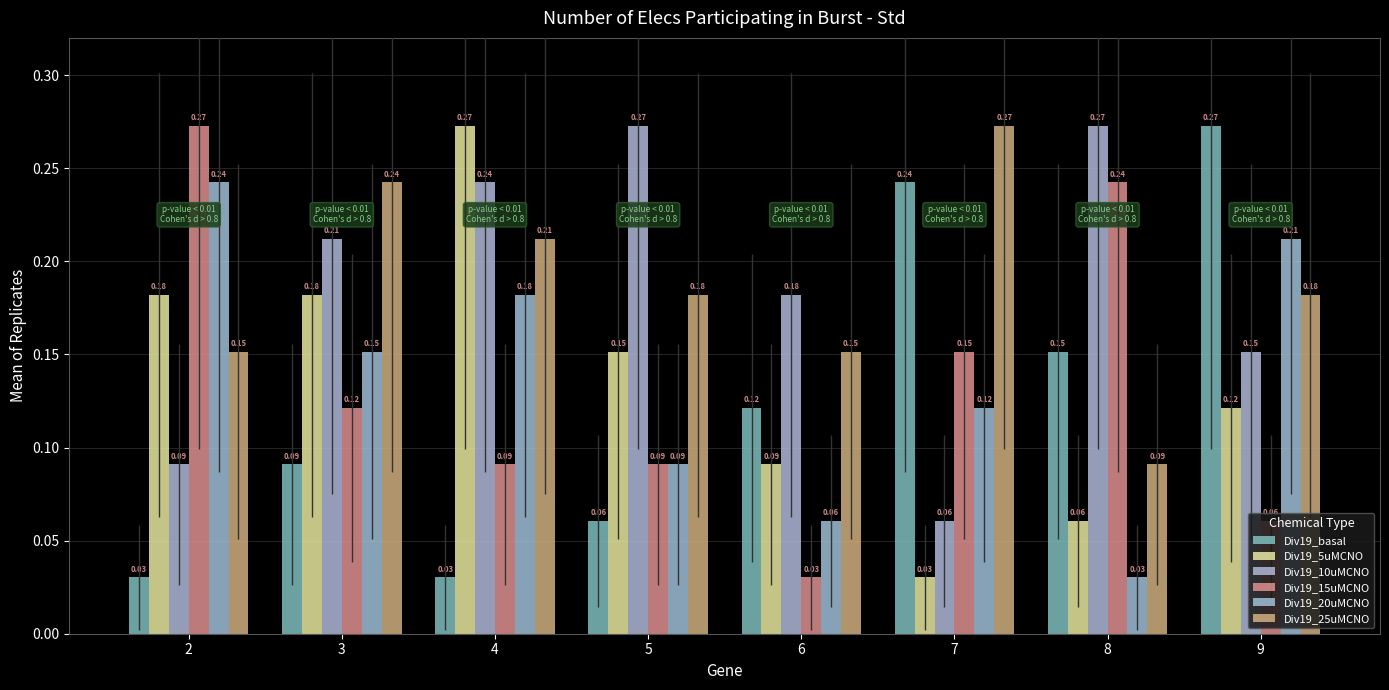

The Div19_25uMCNO series shows 0.2 at 4. True or false?

True